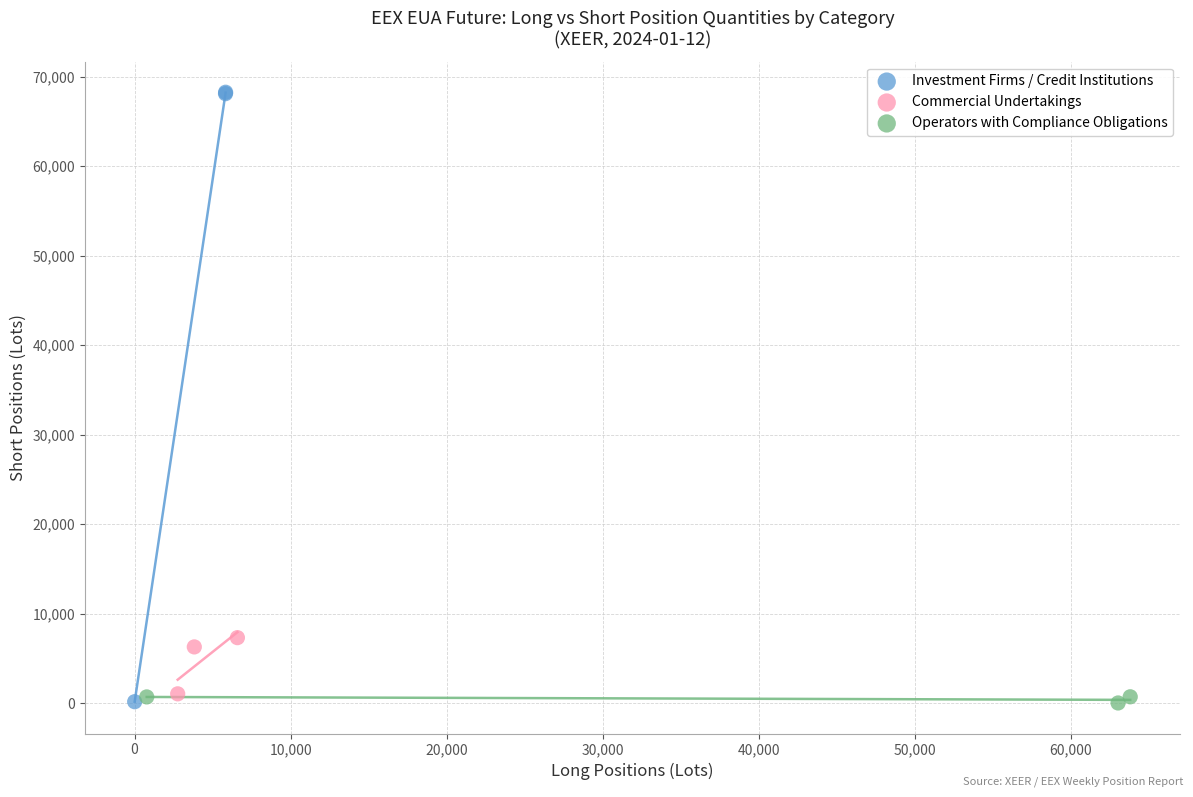

What are all the series names shown in the legend?

Investment Firms / Credit Institutions, Commercial Undertakings, Operators with Compliance Obligations